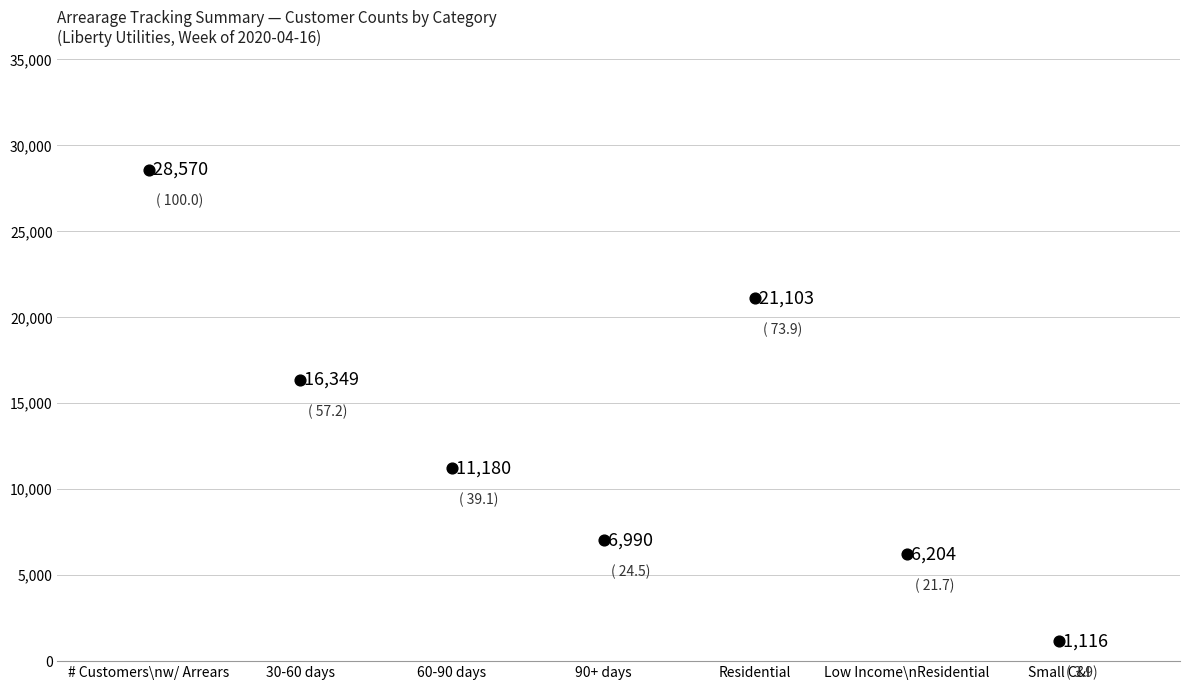

What is the range of X values (max minus min)?

6